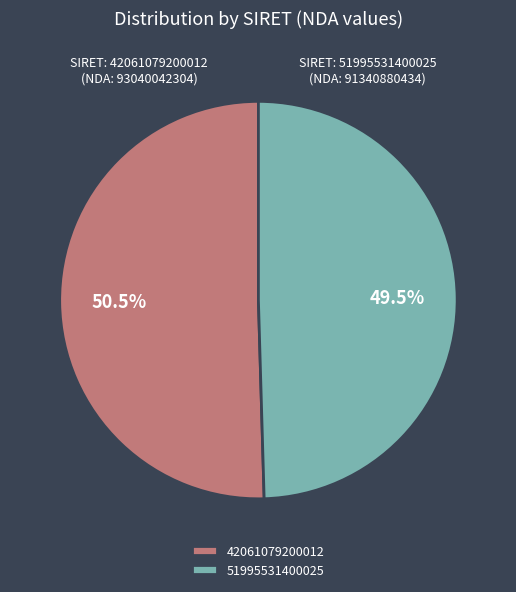

What is the smallest slice in the pie chart?

51995531400025